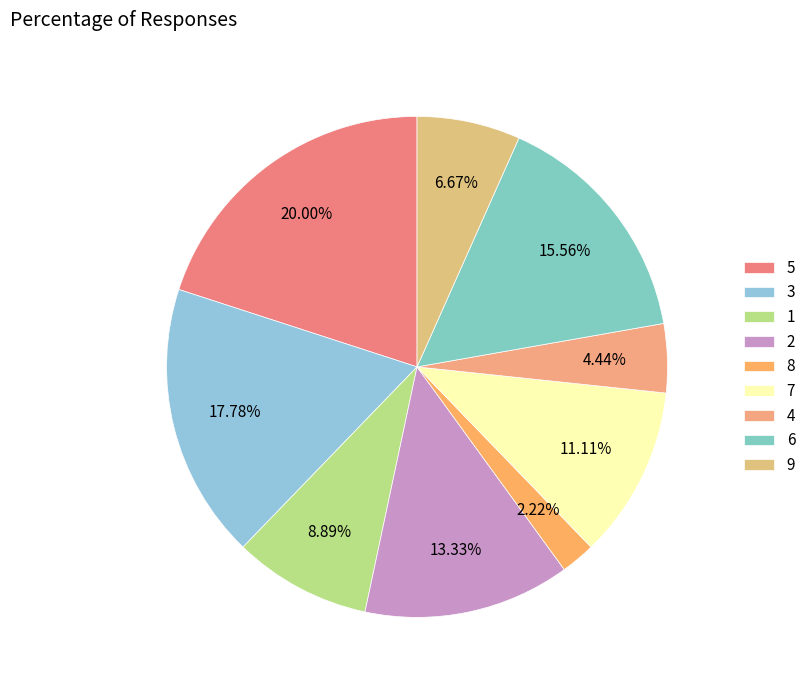

To the nearest percent, what is the difference between the 5 and 6 slice percentages?

4%